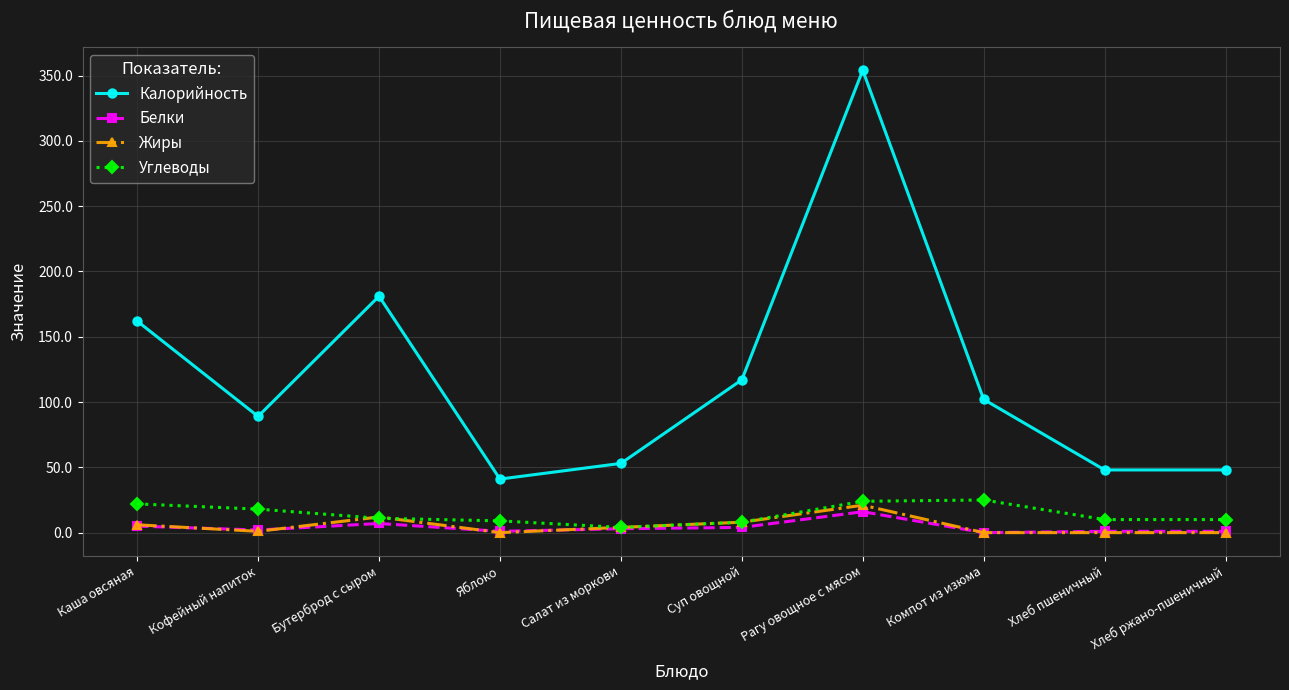

Which series has the widest spread of values?

Калорийность